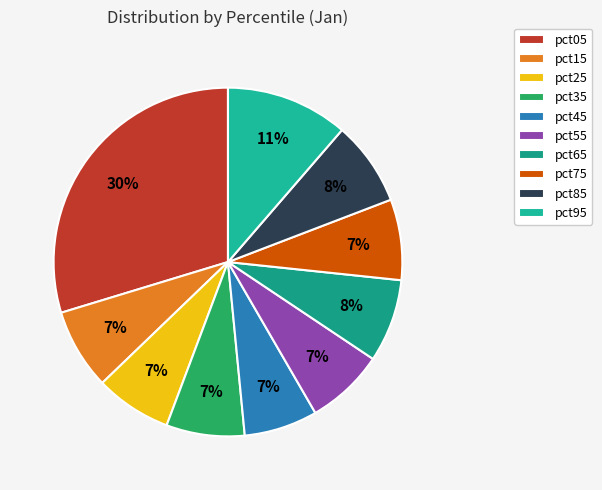

Count the number of slices in the pie.

10